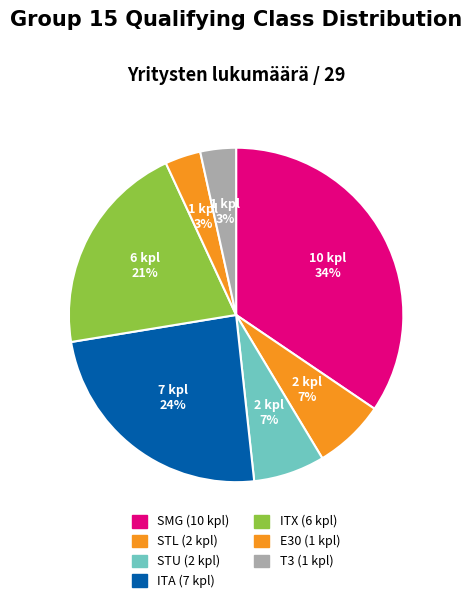

Which has a higher value, STU or ITA?

ITA